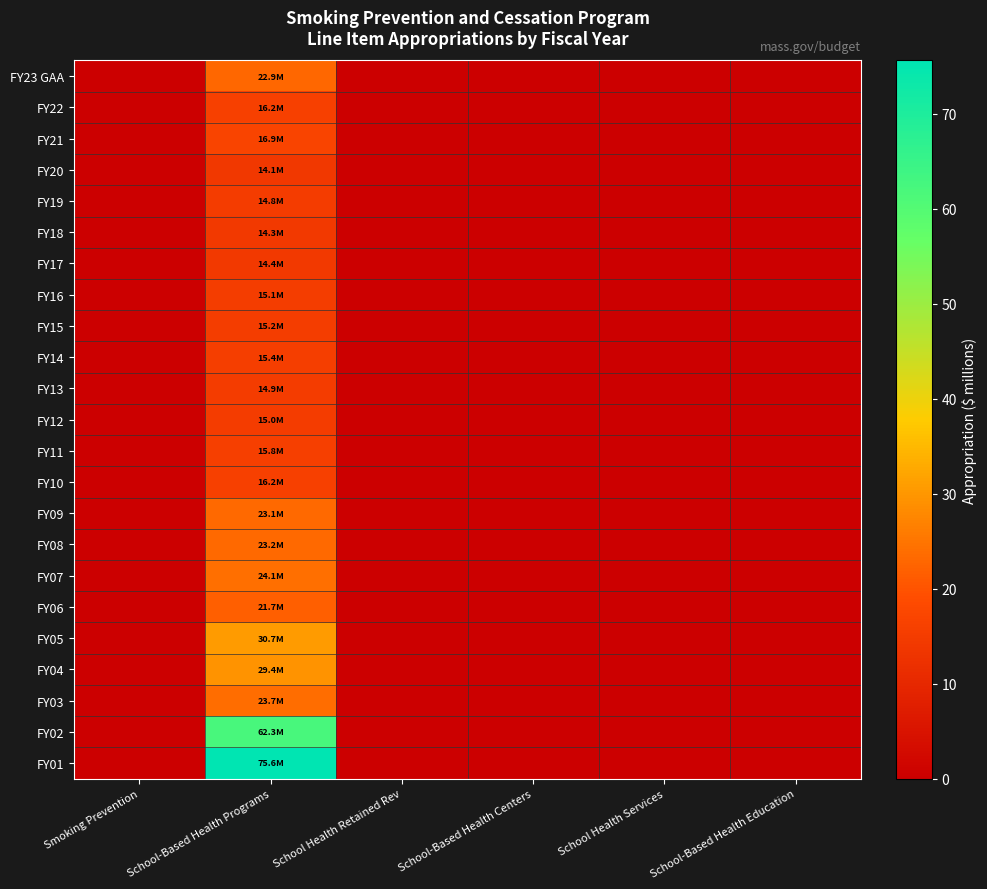

Count the number of data series in this chart.

23